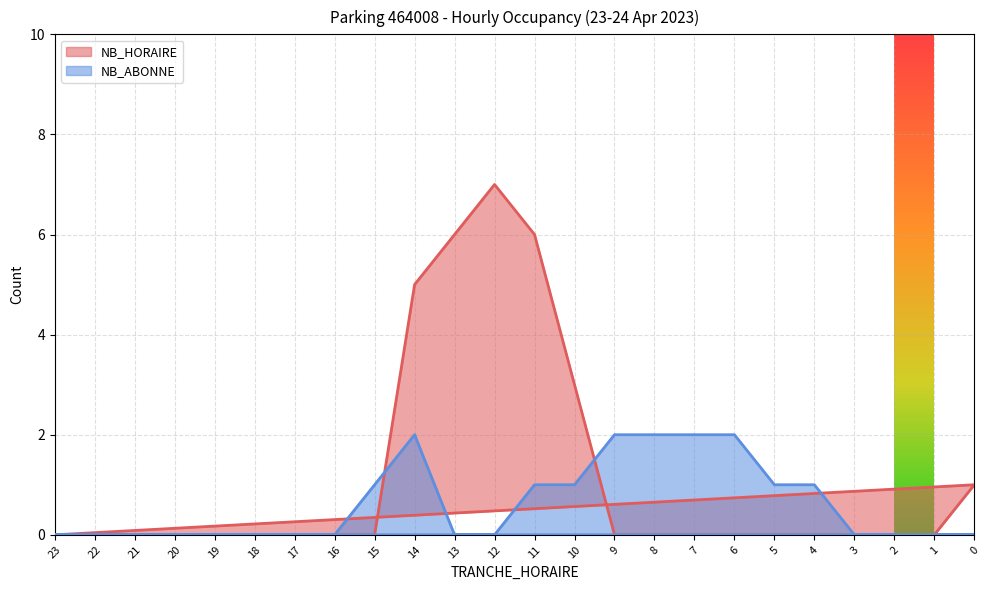

Rank the series at 7 from lowest to highest value.

NB_HORAIRE, NB_ABONNE